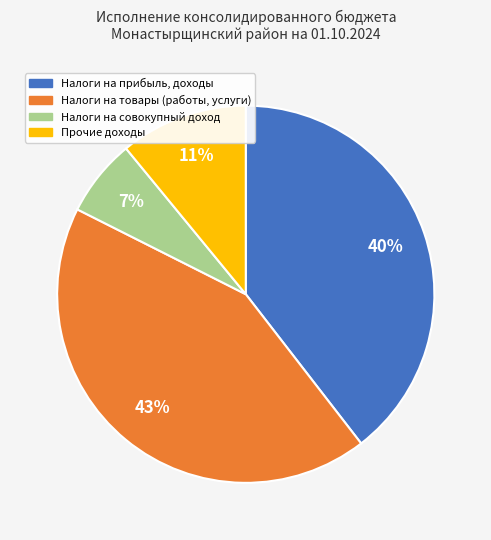

Is there a majority slice in this chart?

No